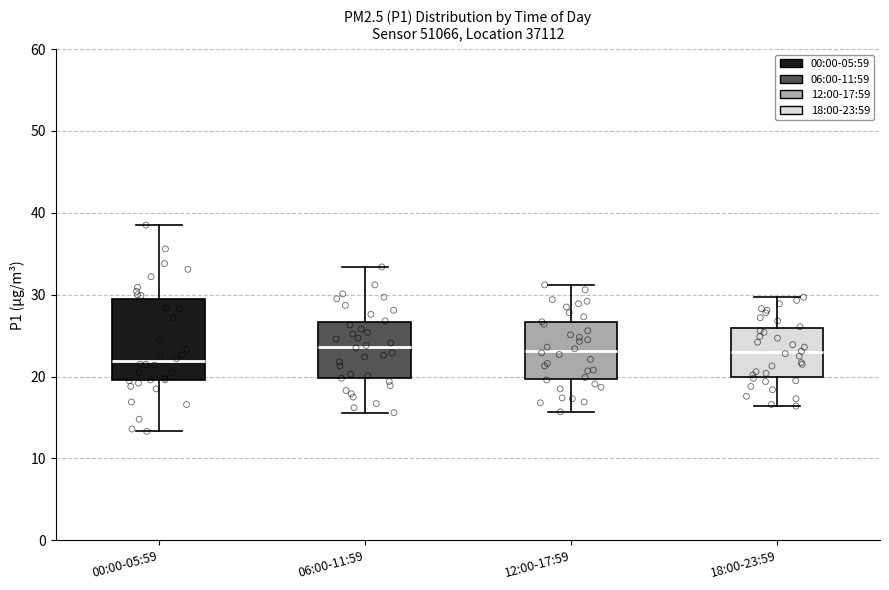

Comparing the boxes themselves (not the whiskers), which one is the tallest?

00:00-05:59